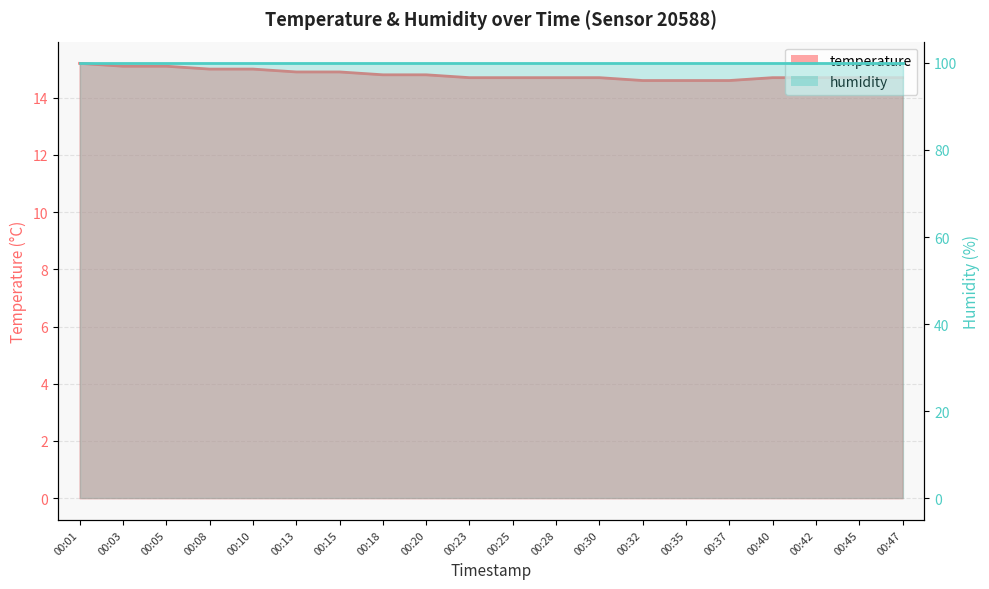

What is the difference between the maximum and second lowest values?

0.6